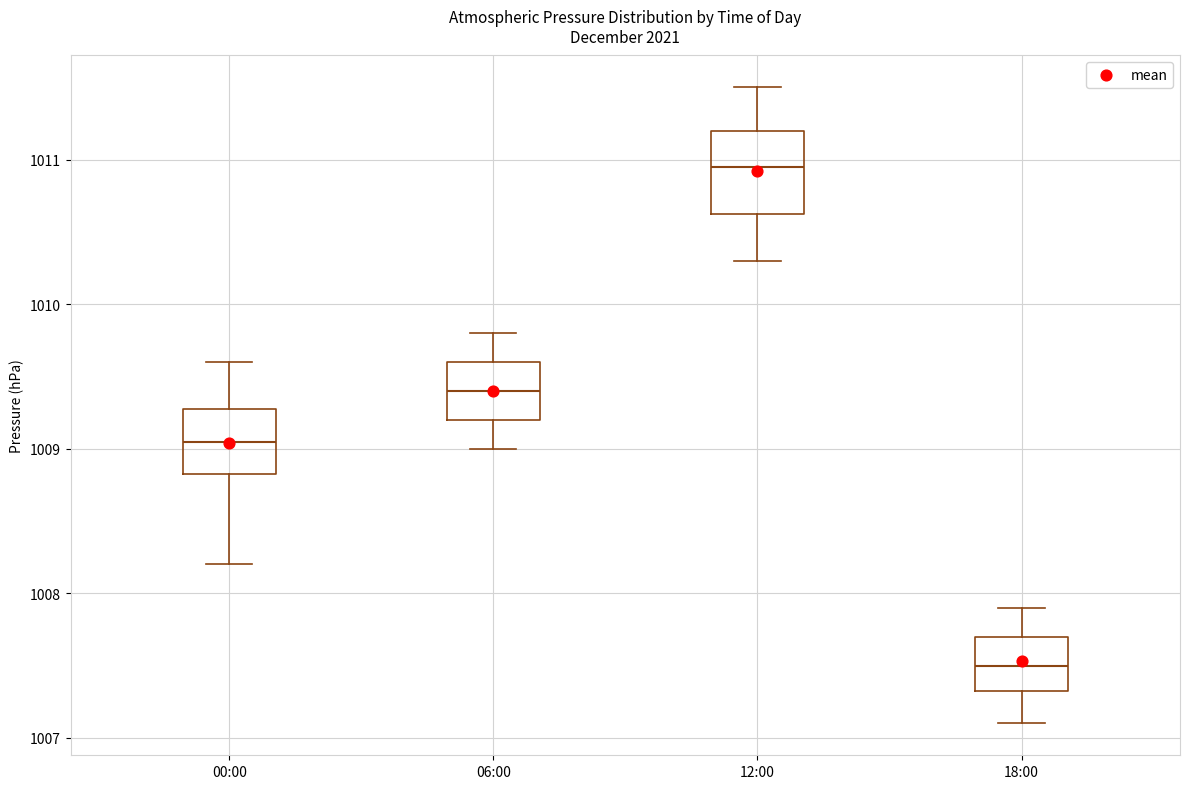

Which box is the tallest, from its lower edge to its upper edge?

12:00